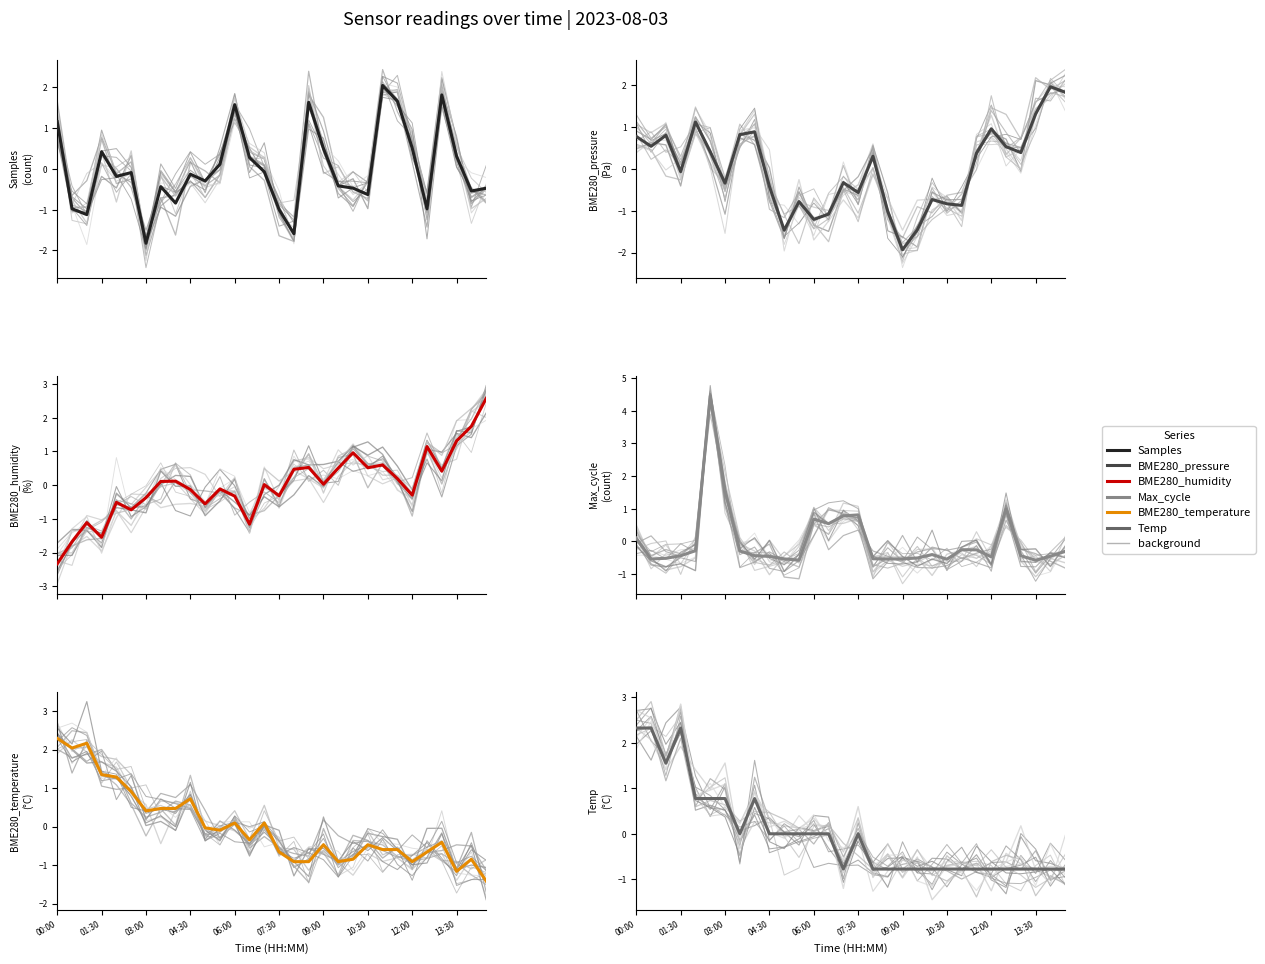

How many data points in BME280_pressure are above 0?

15